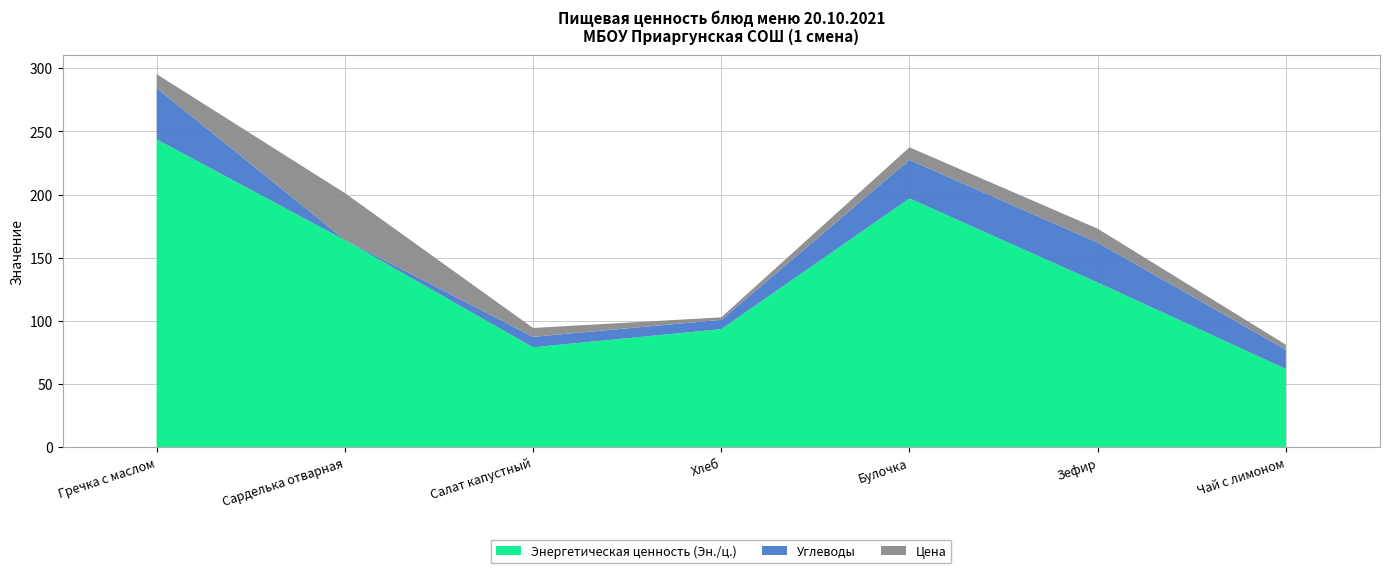

Reading left to right, transcribe all the data shown in this chart.

Энергетическая ценность (Эн./ц.): 243.8	164.0	79.1	93.5	197.0	130.4	62.0
Углеводы: 40.6	0.2	8.3	7.3	30.4	31.6	15.2
Цена: 11.0	37.0	7.0	2.0	10.0	11.0	4.0